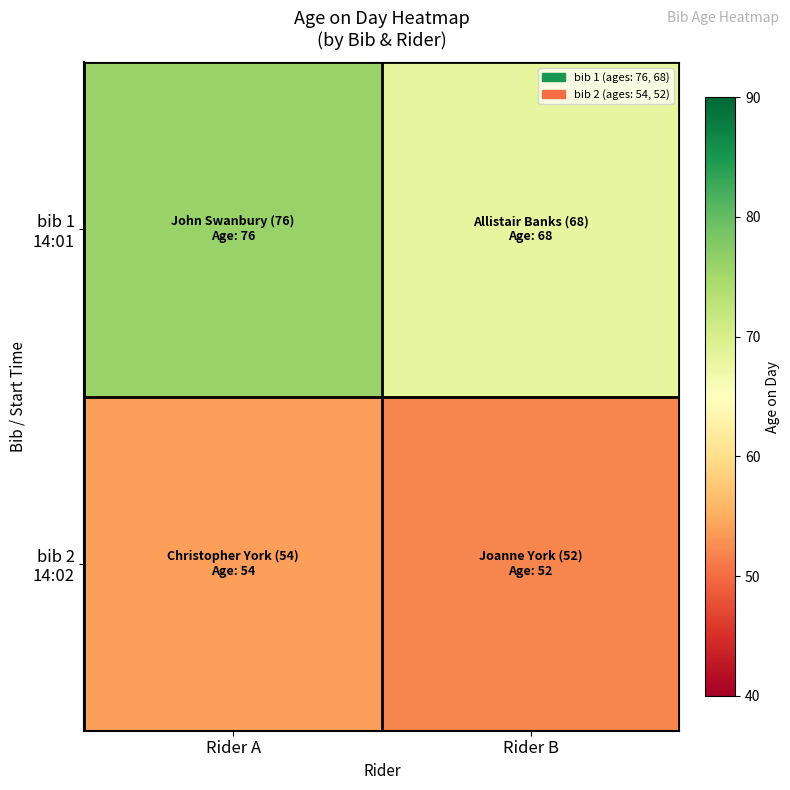

List the series in order of their overall mean, lowest first.

bib 2 14:02, bib 1 14:01